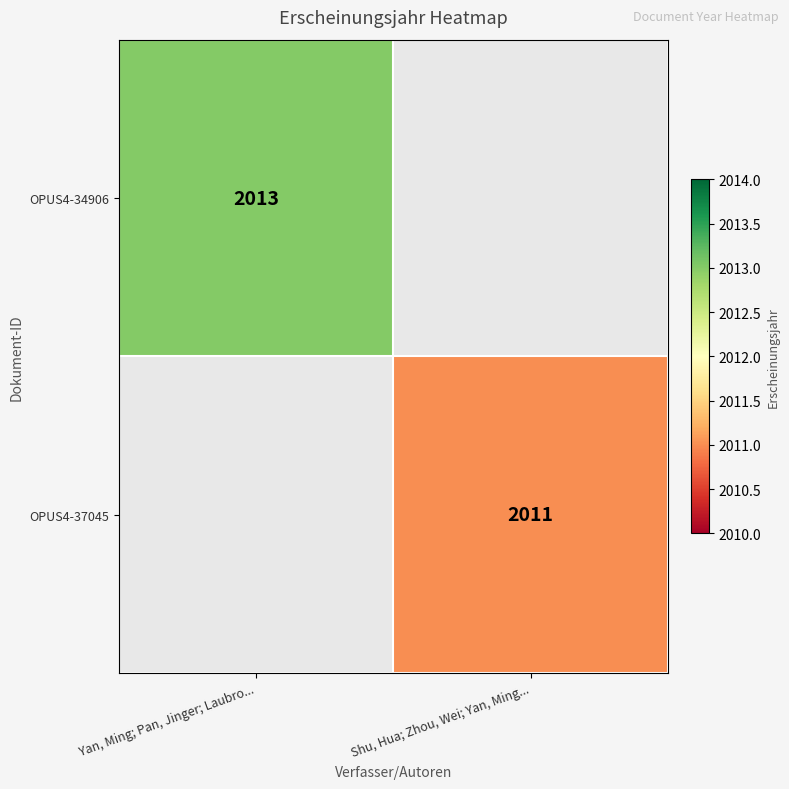

Is it true that OPUS4-34906 equals 1384 at Yan, Ming; Pan, Jinger; Laubro...?

False